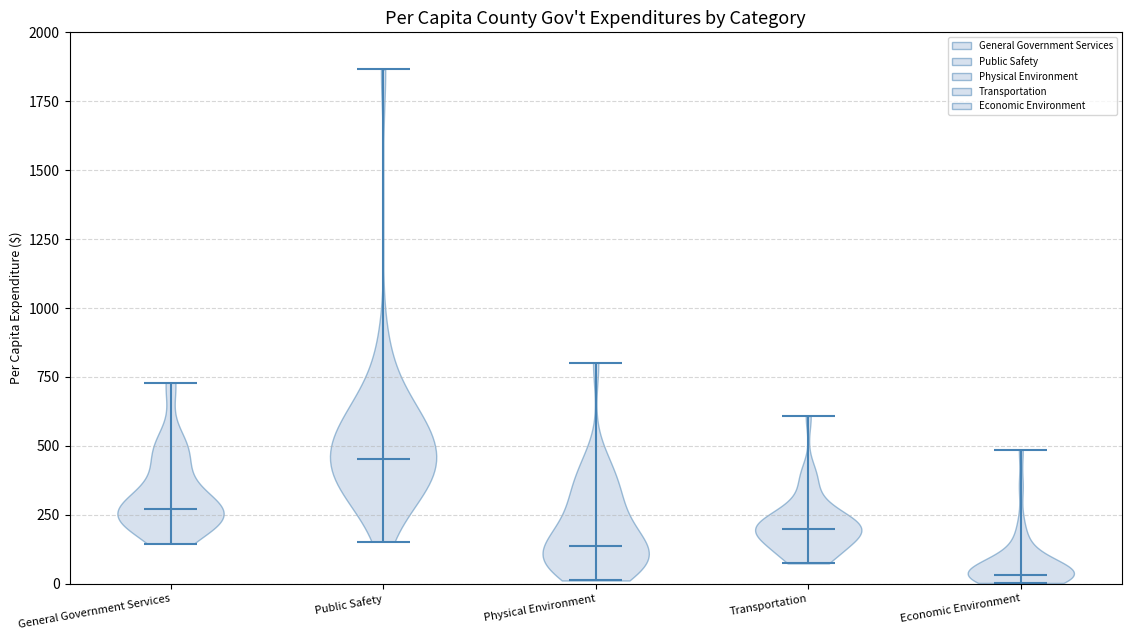

Which violin has the highest median line?

Public Safety